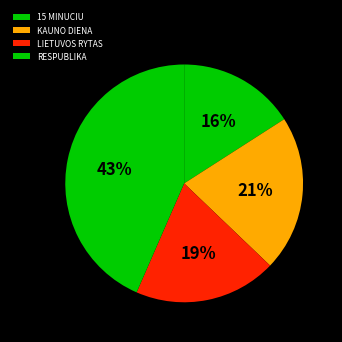

Is there any slice that represents more than half of the pie?

No